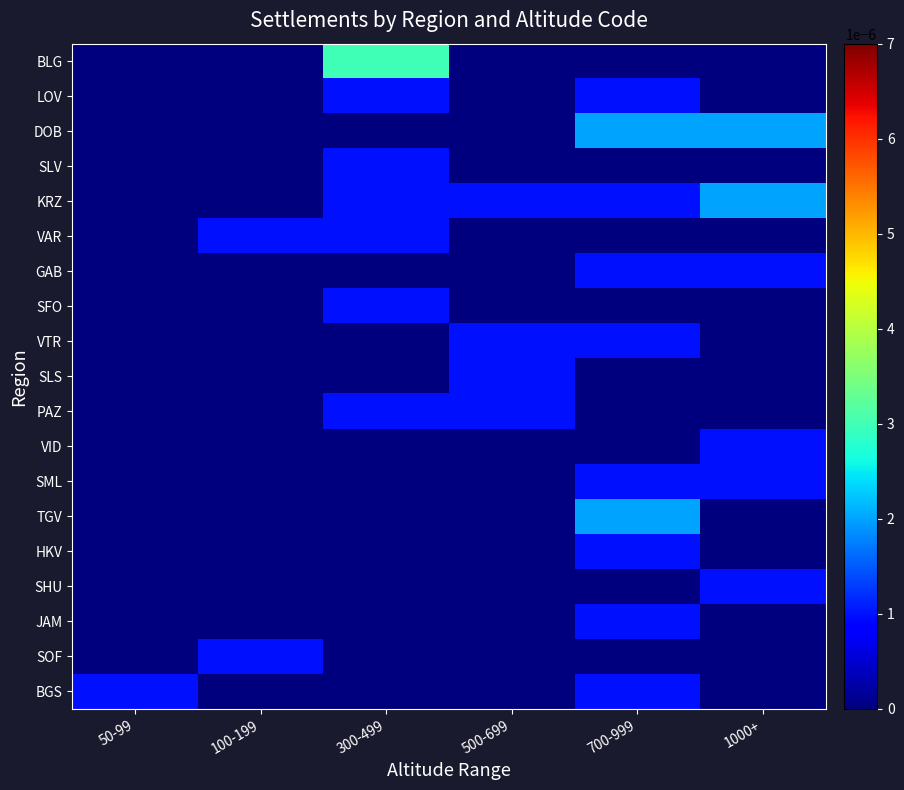

Reading left to right, list all the values displayed in this chart.

BLG: 50-99=0.0	100-199=0.0	300-499=0.0	500-699=0.0	700-999=0.0	1000+=0.0
LOV: 50-99=0.0	100-199=0.0	300-499=0.0	500-699=0.0	700-999=0.0	1000+=0.0
DOB: 50-99=0.0	100-199=0.0	300-499=0.0	500-699=0.0	700-999=0.0	1000+=0.0
SLV: 50-99=0.0	100-199=0.0	300-499=0.0	500-699=0.0	700-999=0.0	1000+=0.0
KRZ: 50-99=0.0	100-199=0.0	300-499=0.0	500-699=0.0	700-999=0.0	1000+=0.0
VAR: 50-99=0.0	100-199=0.0	300-499=0.0	500-699=0.0	700-999=0.0	1000+=0.0
GAB: 50-99=0.0	100-199=0.0	300-499=0.0	500-699=0.0	700-999=0.0	1000+=0.0
SFO: 50-99=0.0	100-199=0.0	300-499=0.0	500-699=0.0	700-999=0.0	1000+=0.0
VTR: 50-99=0.0	100-199=0.0	300-499=0.0	500-699=0.0	700-999=0.0	1000+=0.0
SLS: 50-99=0.0	100-199=0.0	300-499=0.0	500-699=0.0	700-999=0.0	1000+=0.0
PAZ: 50-99=0.0	100-199=0.0	300-499=0.0	500-699=0.0	700-999=0.0	1000+=0.0
VID: 50-99=0.0	100-199=0.0	300-499=0.0	500-699=0.0	700-999=0.0	1000+=0.0
SML: 50-99=0.0	100-199=0.0	300-499=0.0	500-699=0.0	700-999=0.0	1000+=0.0
TGV: 50-99=0.0	100-199=0.0	300-499=0.0	500-699=0.0	700-999=0.0	1000+=0.0
HKV: 50-99=0.0	100-199=0.0	300-499=0.0	500-699=0.0	700-999=0.0	1000+=0.0
SHU: 50-99=0.0	100-199=0.0	300-499=0.0	500-699=0.0	700-999=0.0	1000+=0.0
JAM: 50-99=0.0	100-199=0.0	300-499=0.0	500-699=0.0	700-999=0.0	1000+=0.0
SOF: 50-99=0.0	100-199=0.0	300-499=0.0	500-699=0.0	700-999=0.0	1000+=0.0
BGS: 50-99=0.0	100-199=0.0	300-499=0.0	500-699=0.0	700-999=0.0	1000+=0.0